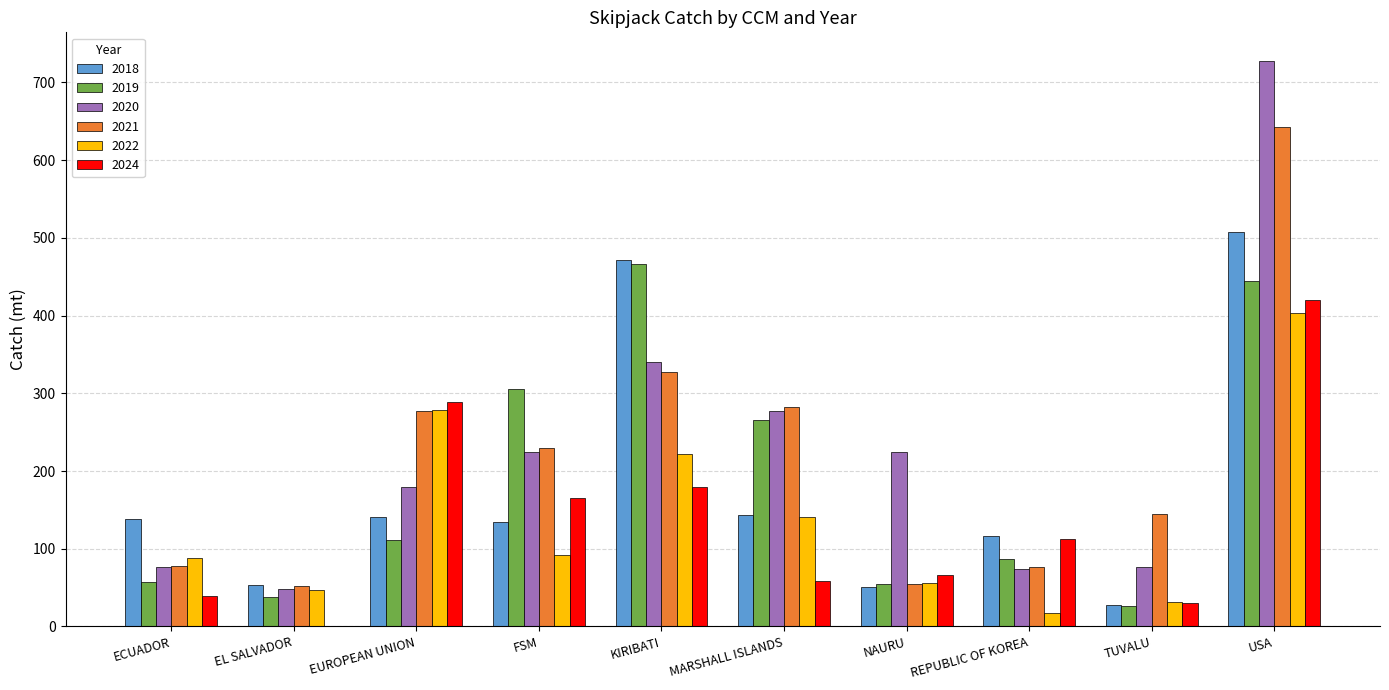

At which category is the sum across all series the highest?

USA